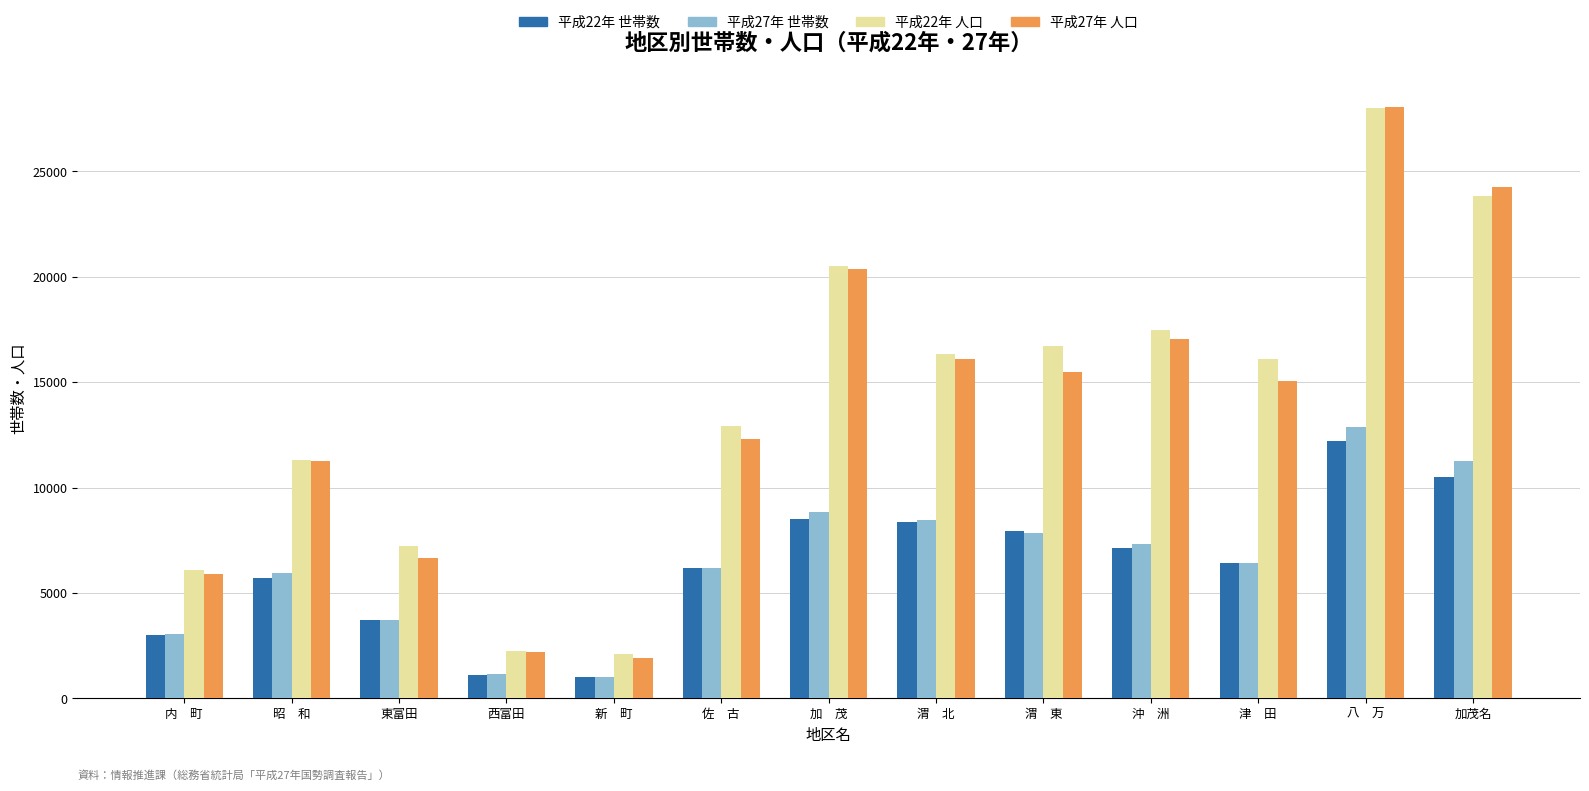

What is the sum of all 平成22年 人口 values?

180865